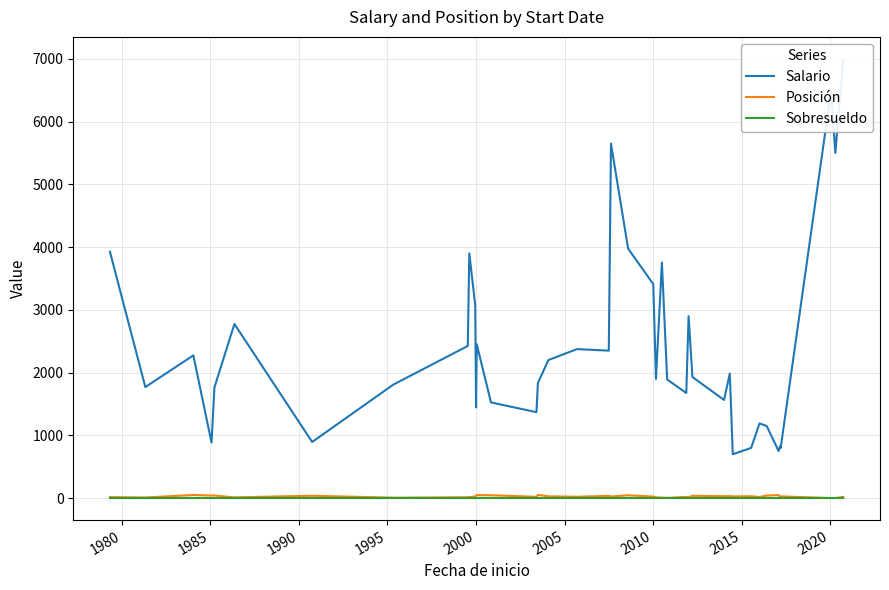

Rank the series by their maximum value, from lowest to highest.

Sobresueldo, Posición, Salario